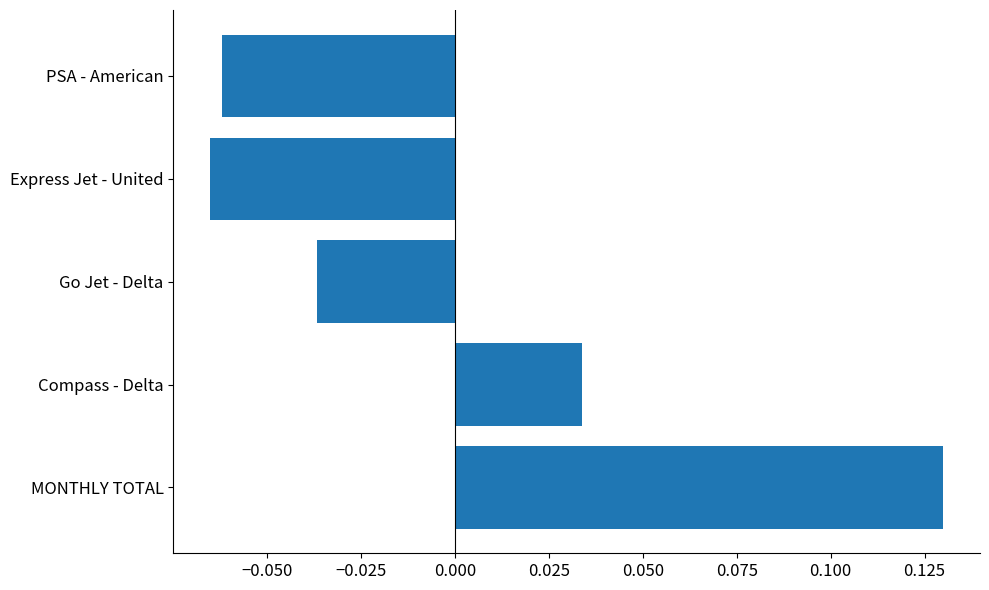

At which category does the chart reach its peak across all series?

MONTHLY TOTAL